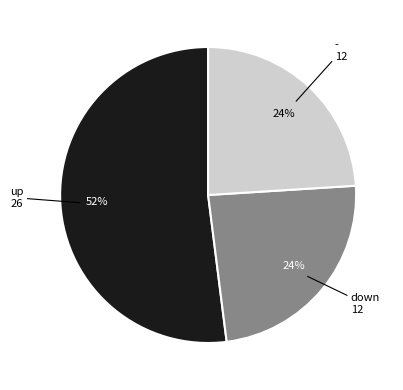

To the nearest percent, what is the combined percentage of up and down?

76%